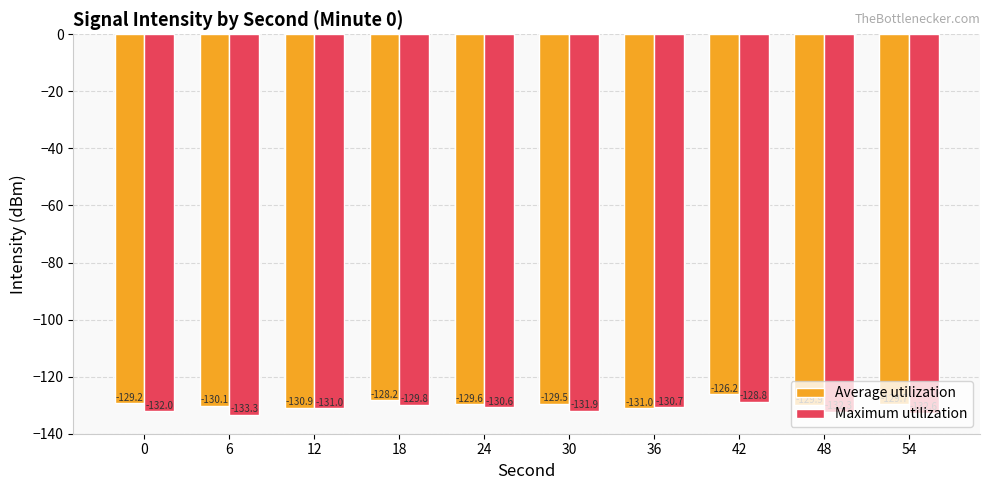

What is the difference between the highest and lowest values at 6?

3.2